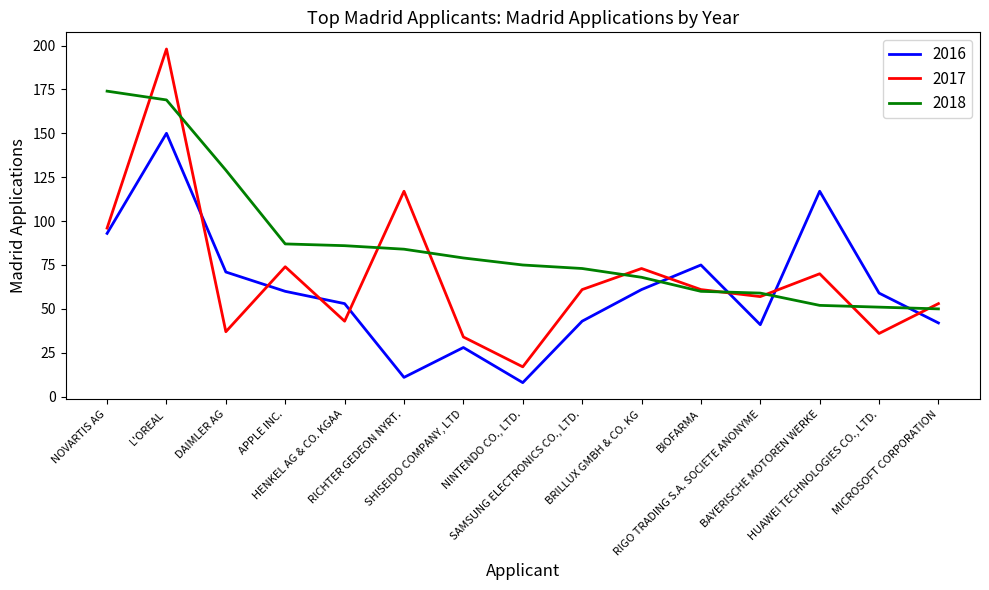

At how many categories does at least one series exceed 125?

3